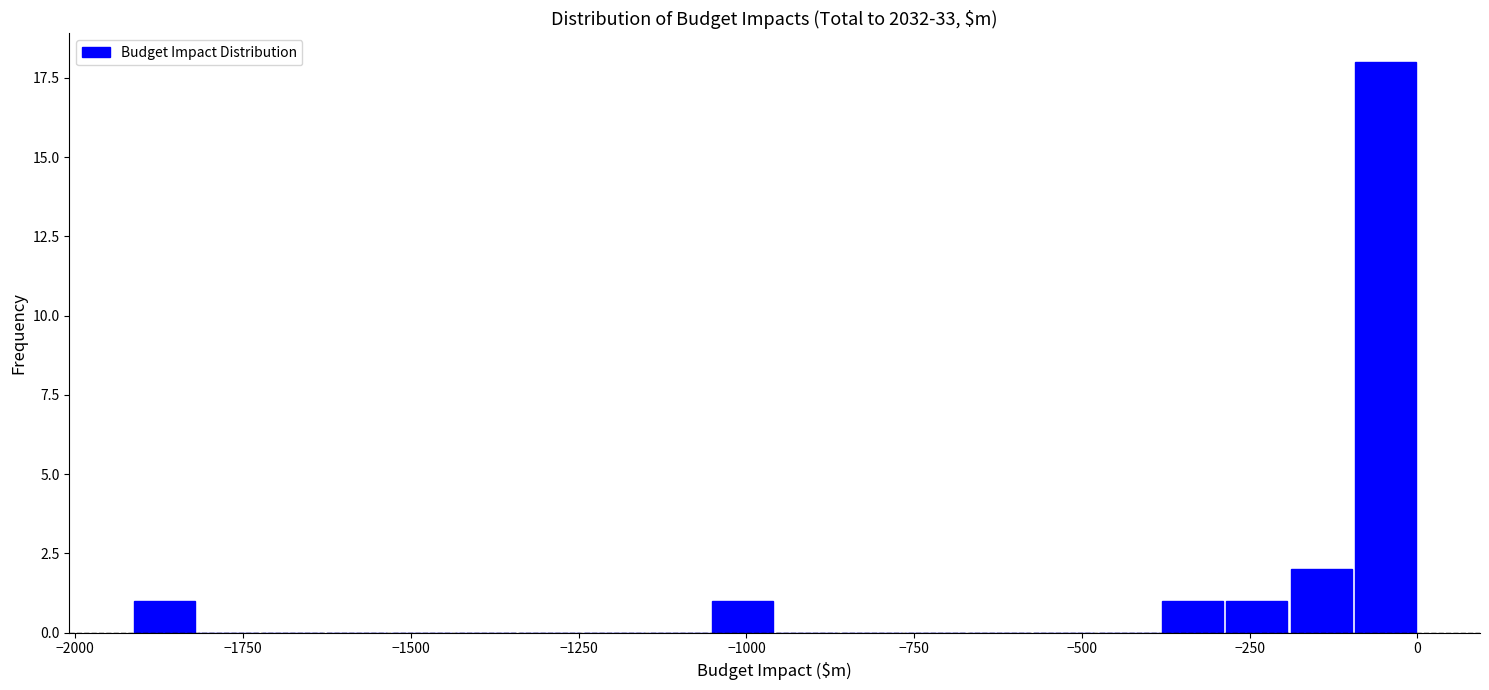

Read against the x-axis, roughly where is the centre of the tallest bar?

-50